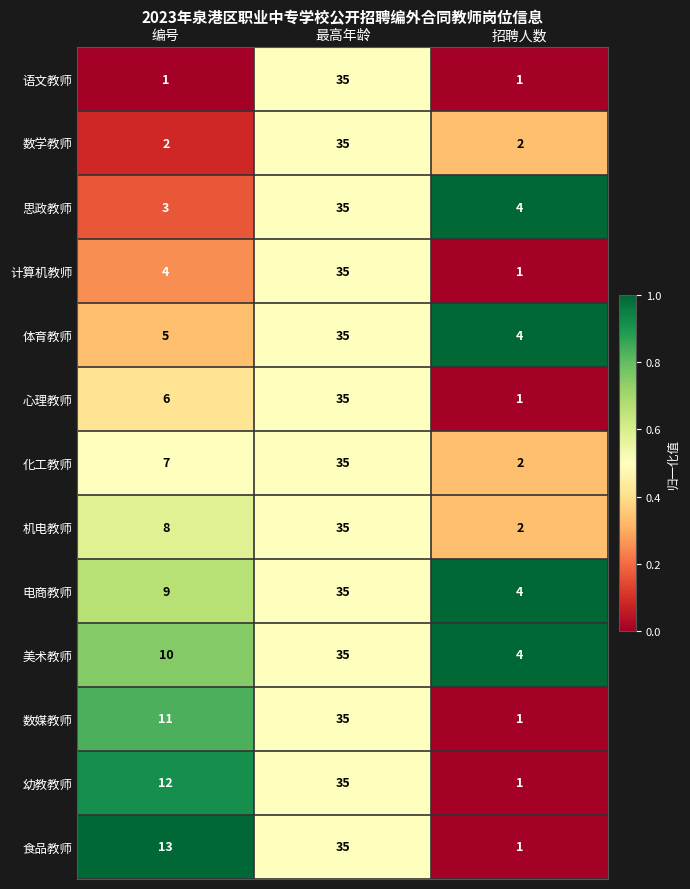

Count the number of categories in the chart.

3